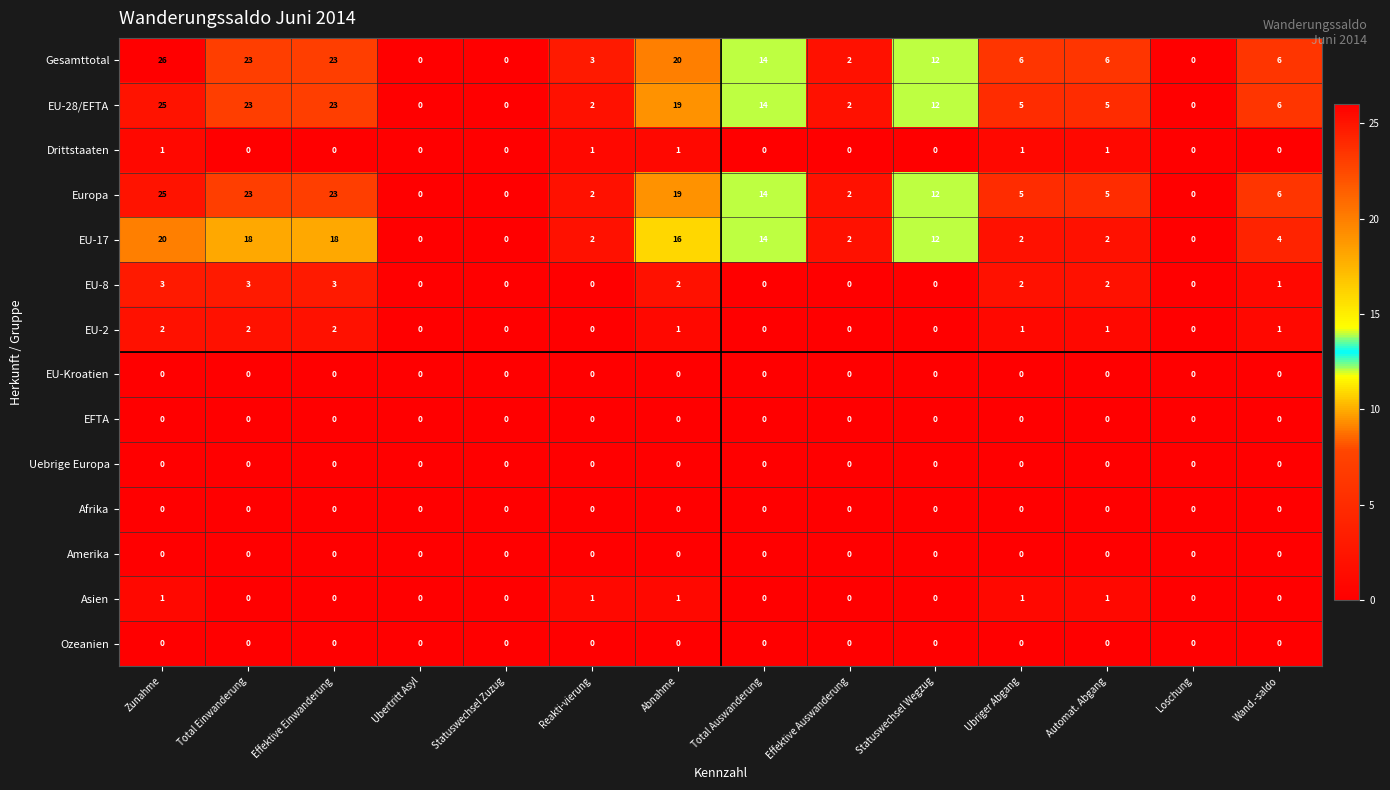

What is the total value across all series at Zunahme?

103